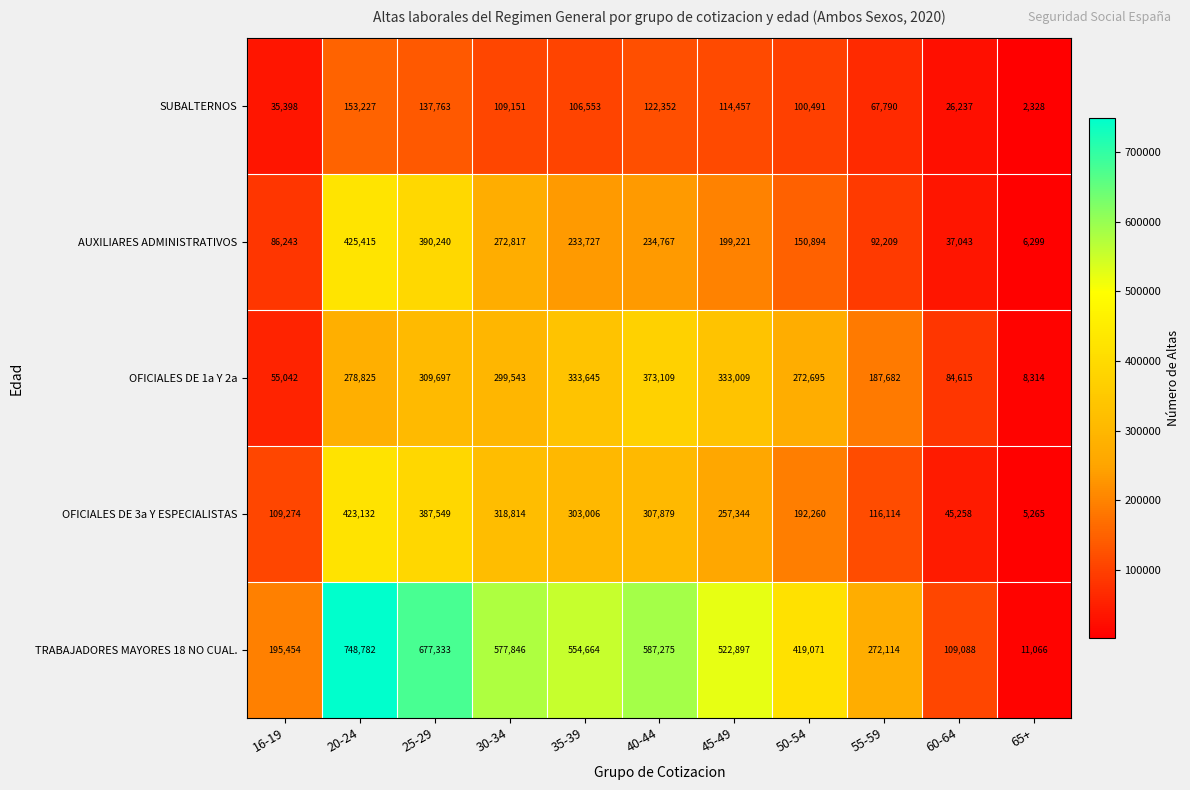

What is the difference between the maximum and minimum values in the SUBALTERNOS series?

150899